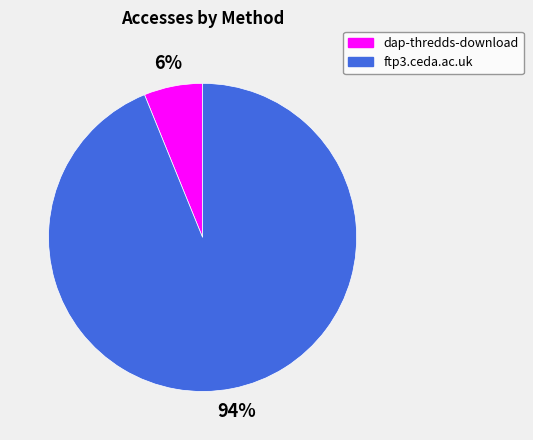

Rank the categories by value from highest to lowest.

ftp3.ceda.ac.uk, dap-thredds-download